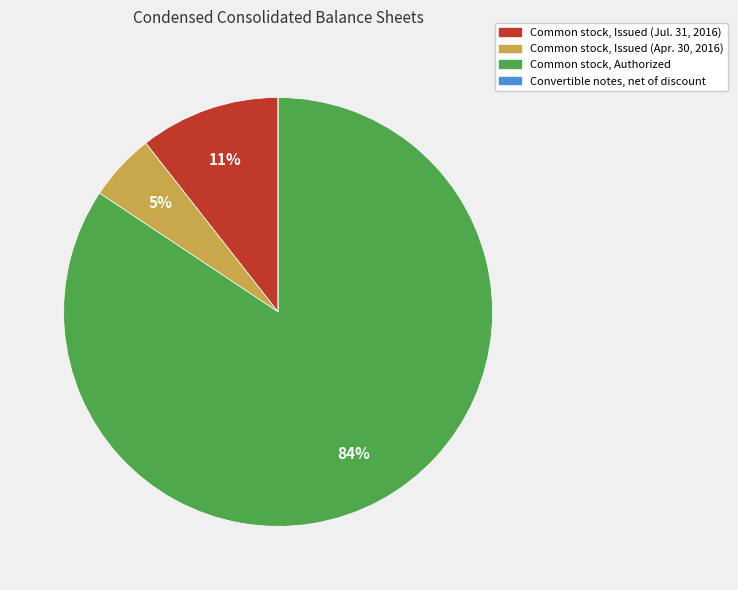

To the nearest percent, what is the combined percentage of Common stock, Issued (Jul. 31, 2016) and Common stock, Authorized?

95%